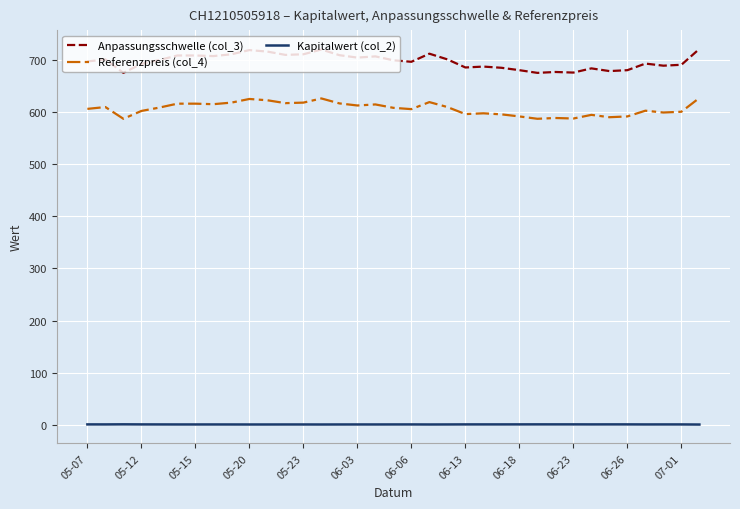

What is the highest value of the Referenzpreis (col_4) series?

627.0